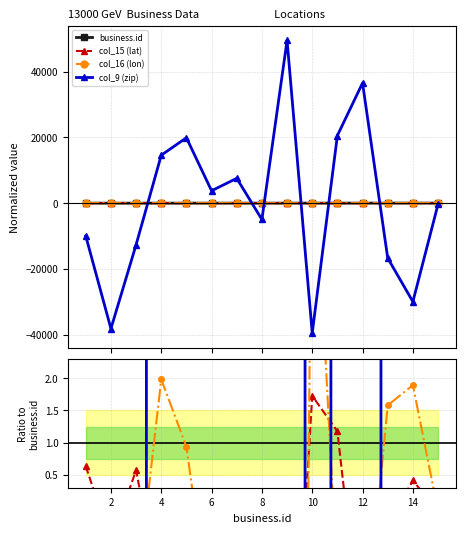

How many values in the col_16 (lon) series exceed 0?

5